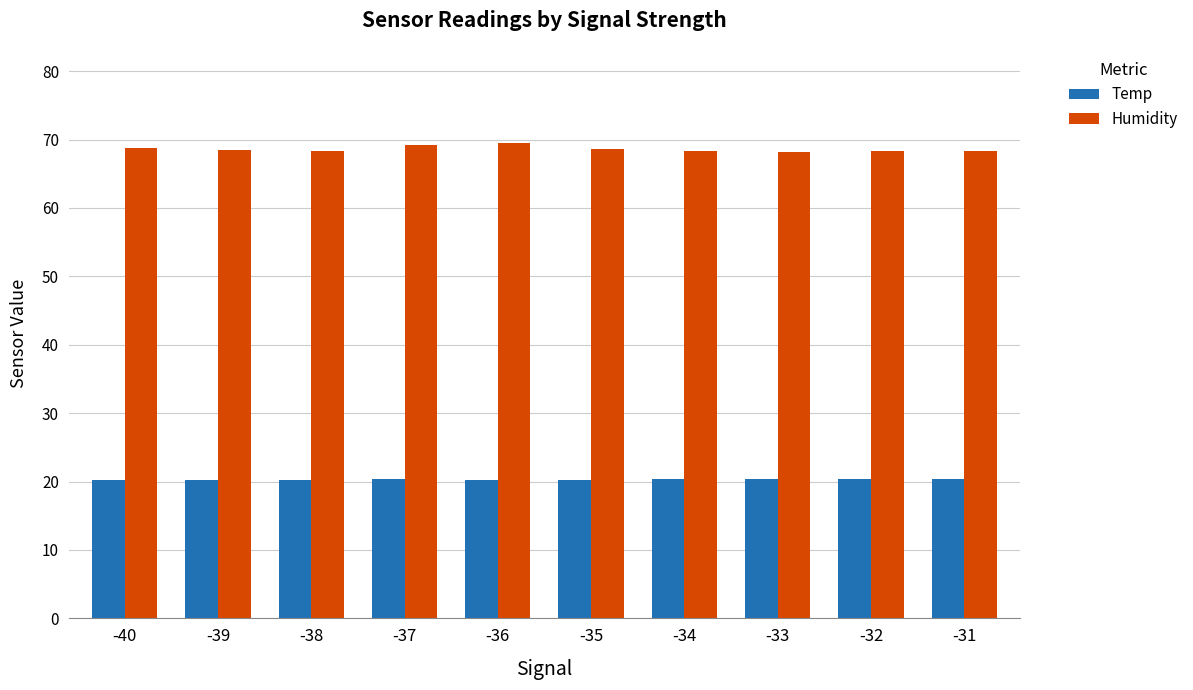

The Humidity series shows 68.3 at -32. True or false?

True